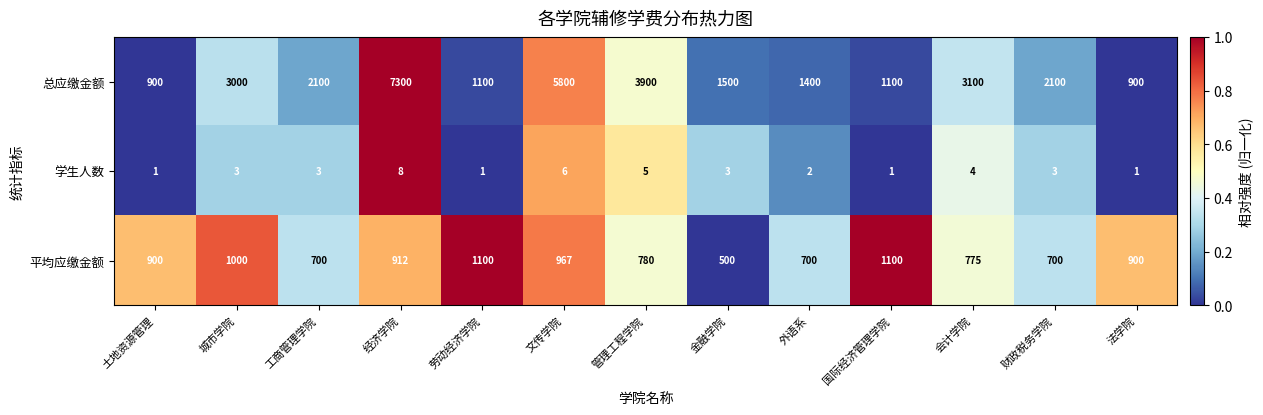

At which label does 总应缴金额 reach its peak?

经济学院